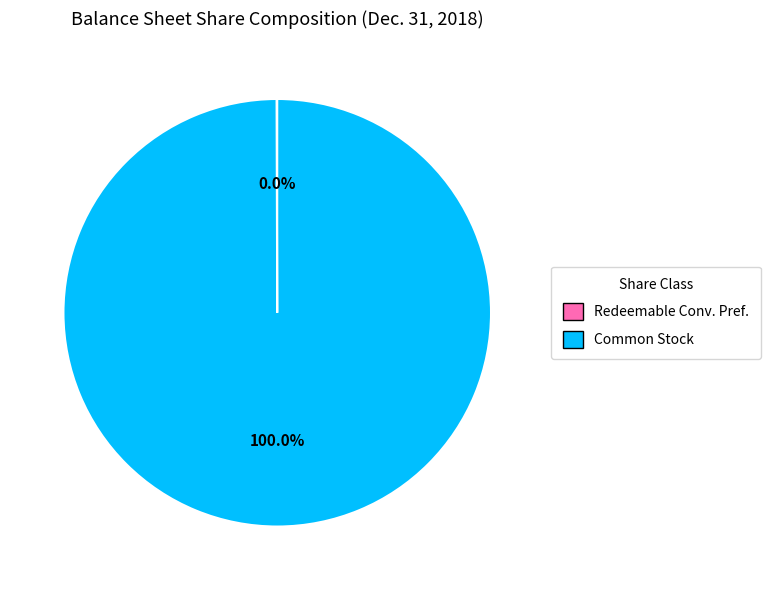

Does any single category account for the majority?

Yes